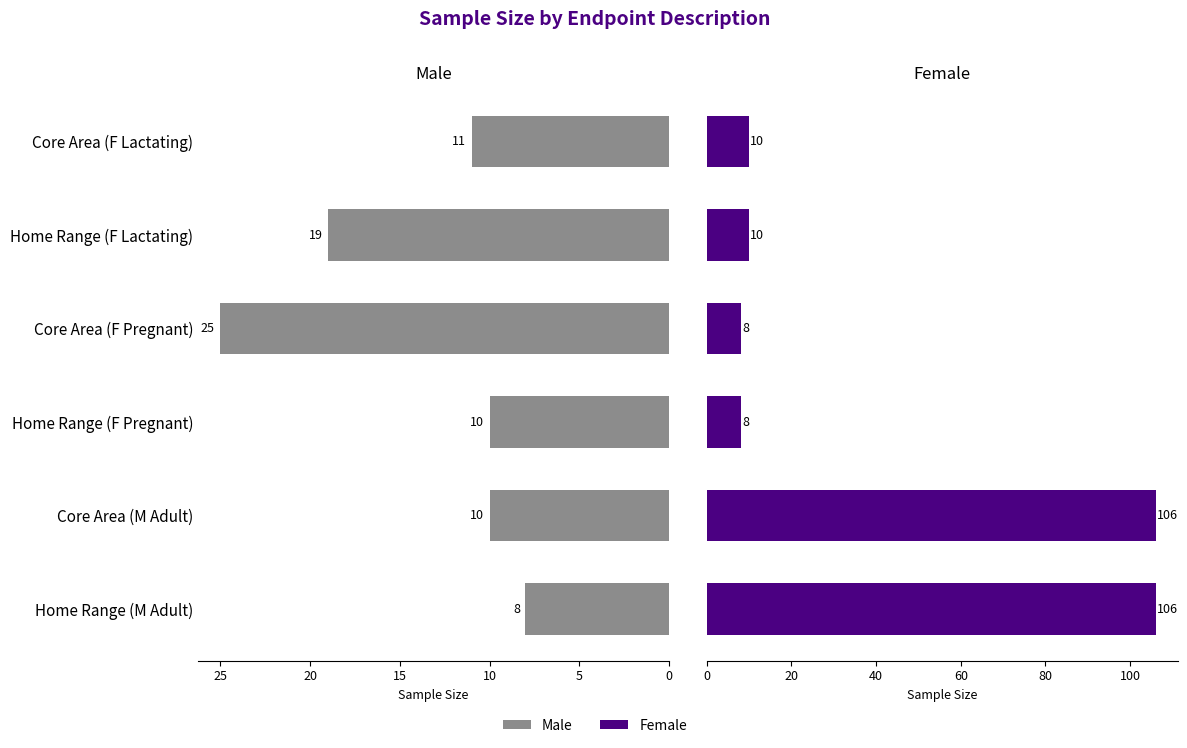

Reading right to left, transcribe all the data shown in this chart.

Male: 11	19	25	10	10	8
Female: 10	10	8	8	106	106